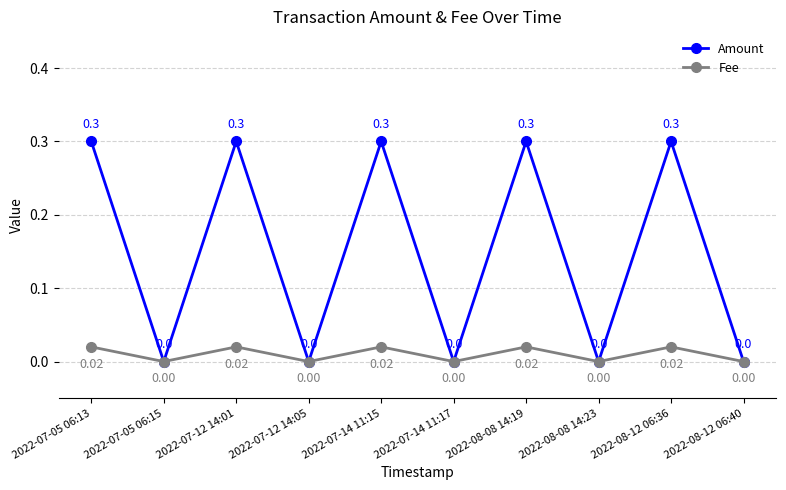

How many data points in Amount are above 0?

5